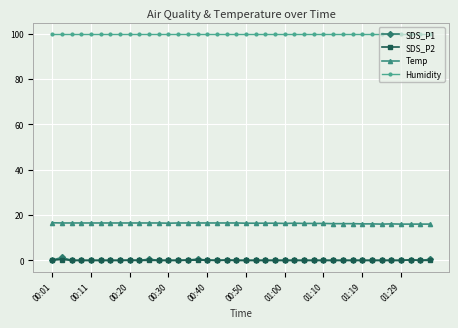

Which series has the largest total across all categories?

Humidity